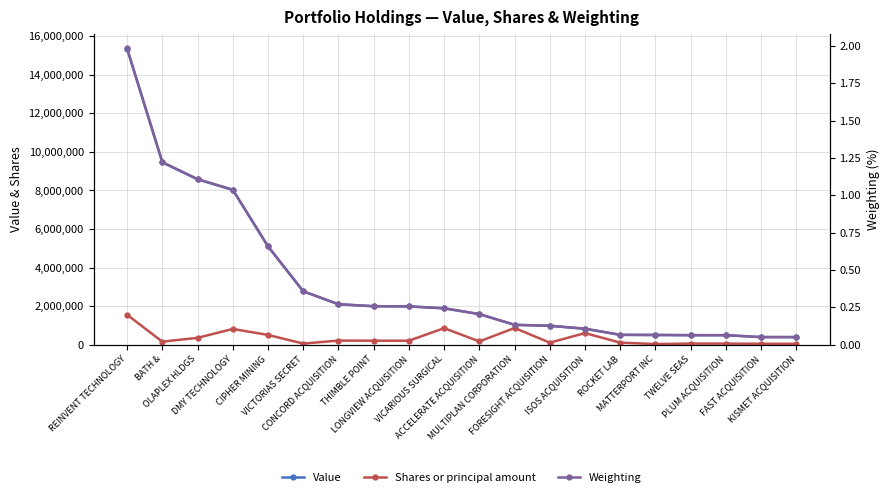

Which series changed the most between CONCORD ACQUISITION and PLUM ACQUISITION?

Value